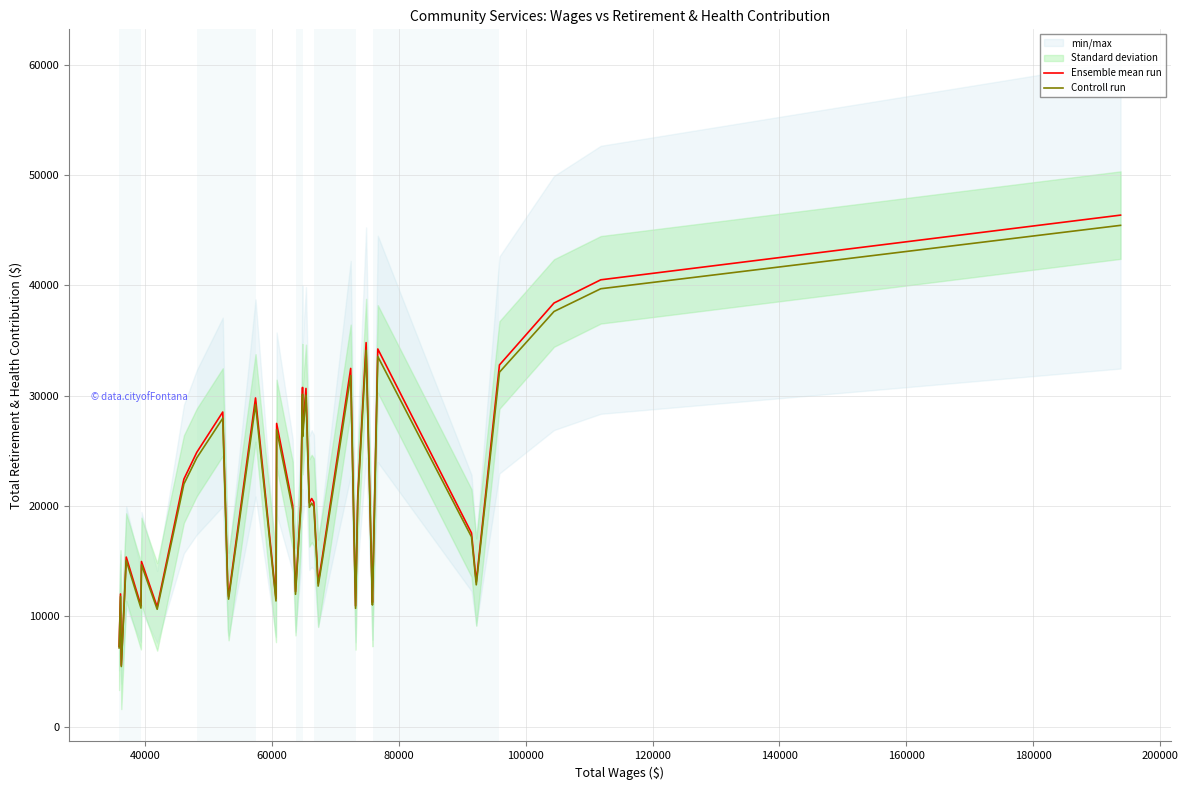

Count the number of categories in the chart.

40